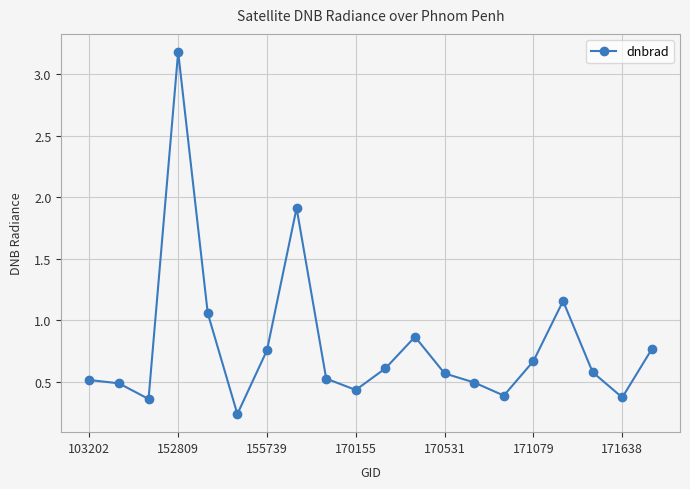

What is the sum of all values?

16.0